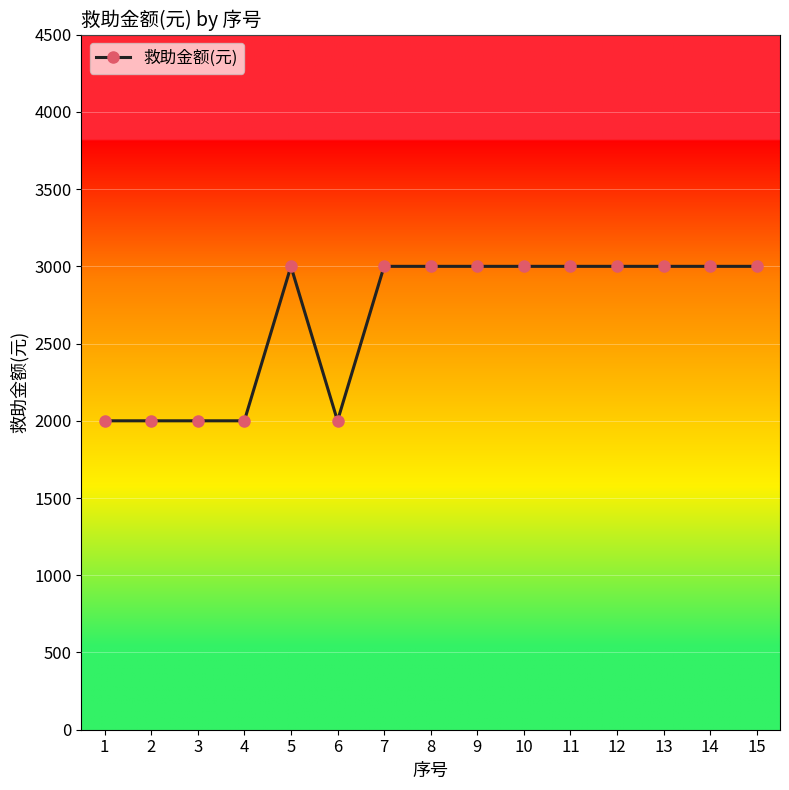

What value does the data have at 7?

3000